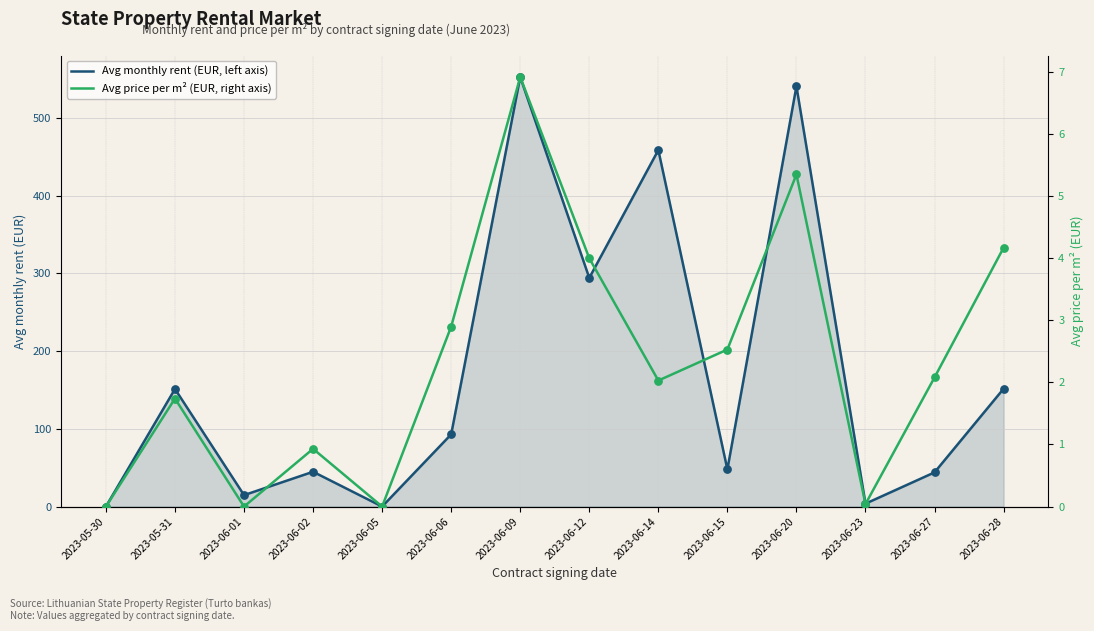

What is the total value across all series at 2023-06-01?

14.7